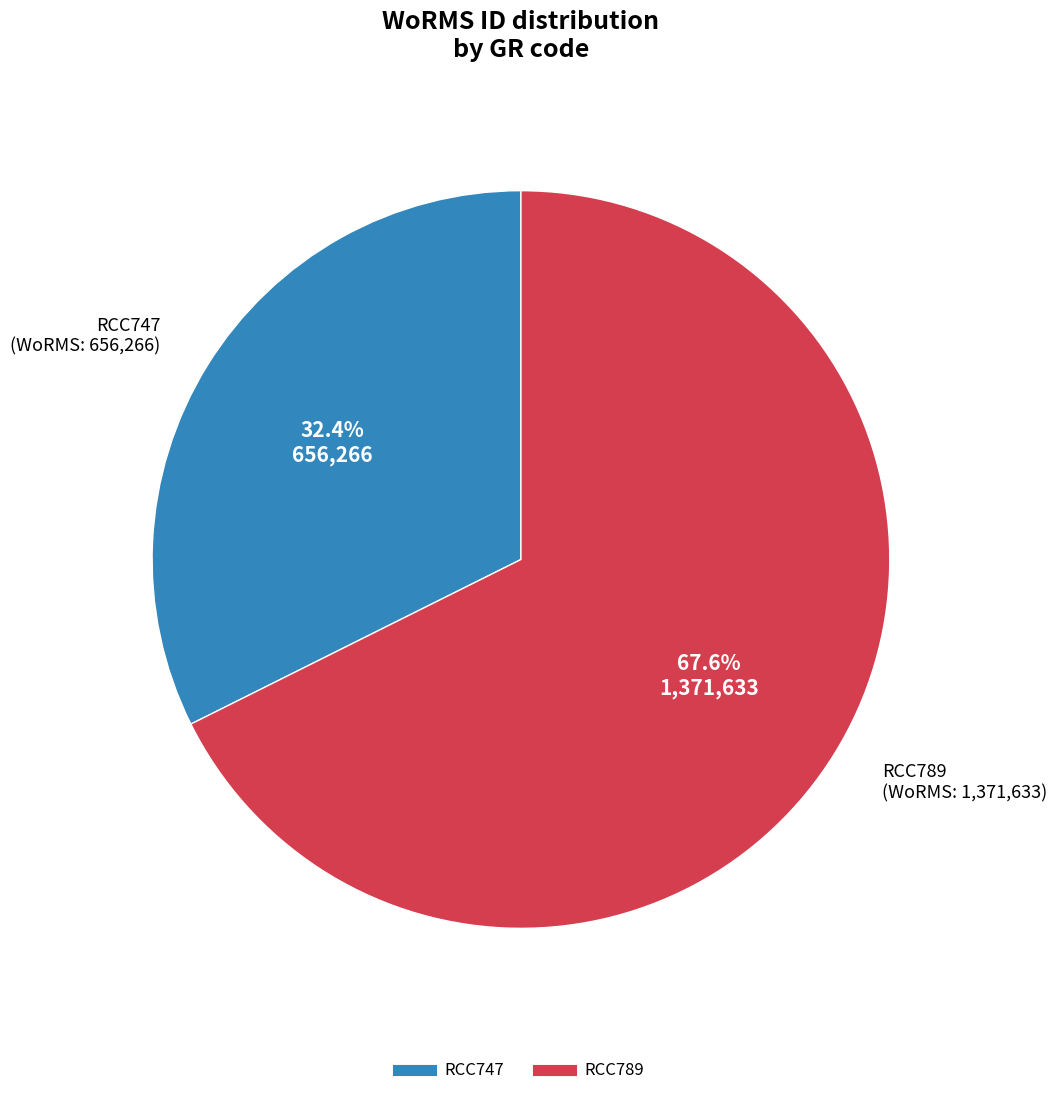

To the nearest percent, what percentage of the pie is RCC789?

68%